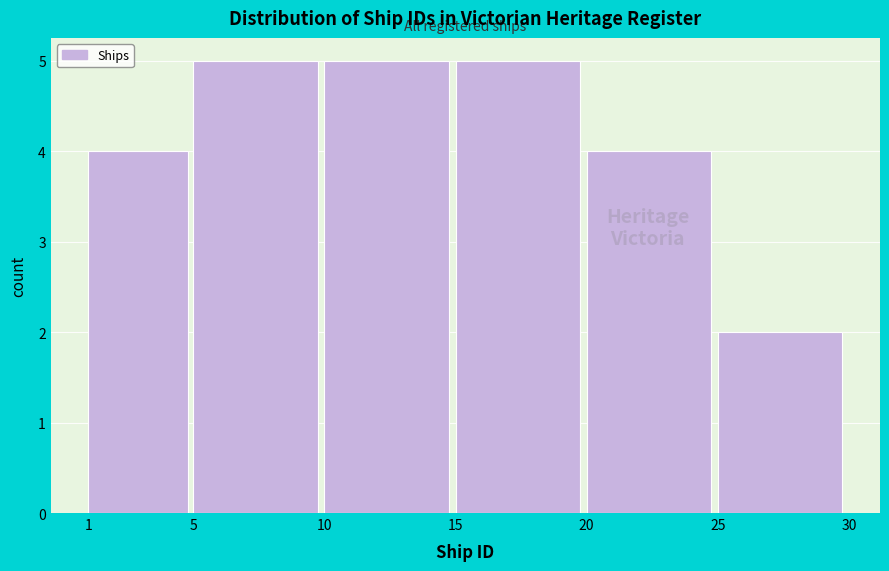

What is the height of the bar covering 5 to 10 on the x-axis? The values are not printed on the chart, so give them approximately, as read against the axis.

5